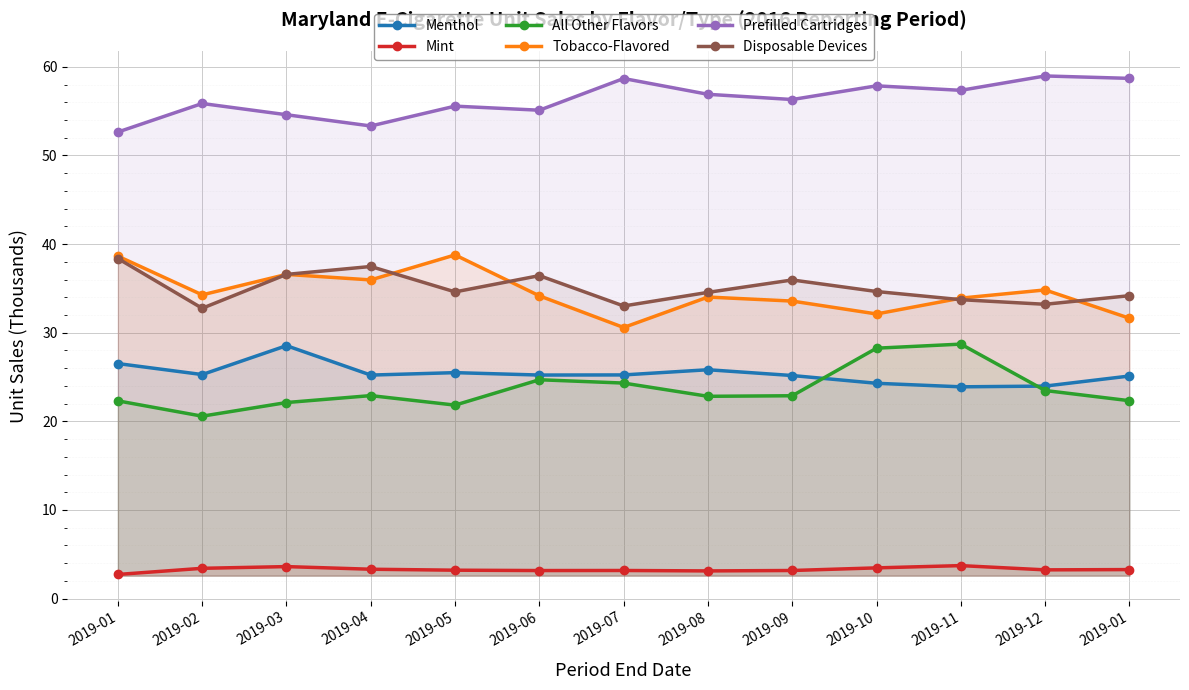

How many lines are shown in the chart?

6